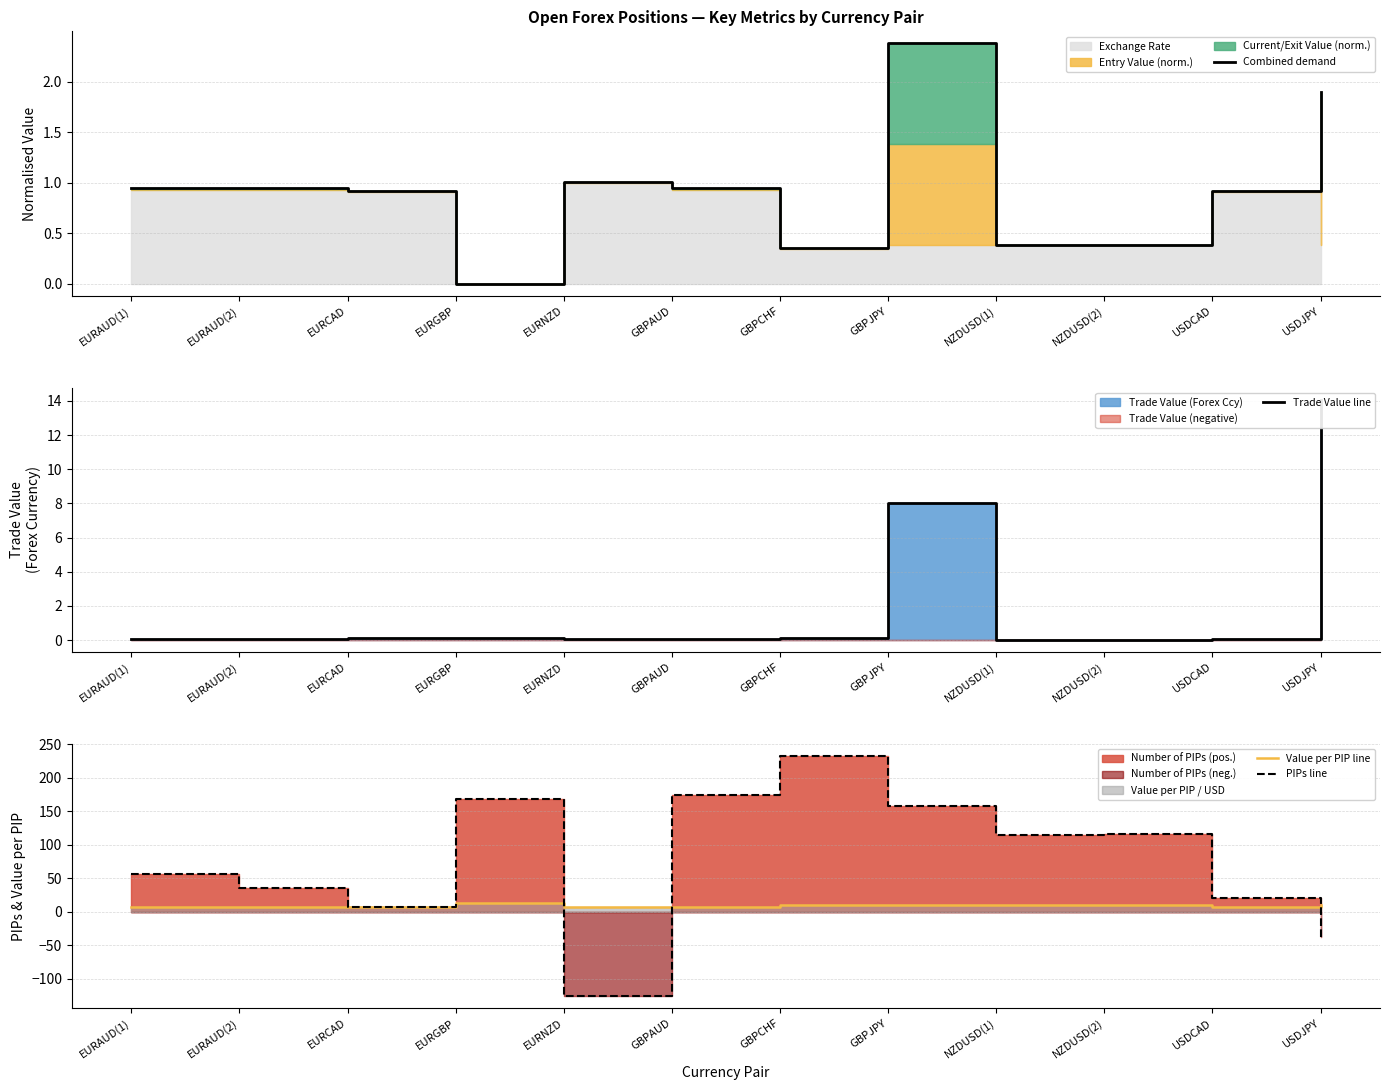

Reading left to right, what are all the values shown in this chart?

Combined demand: EURAUD(1)=0.9	EURAUD(2)=0.9	EURCAD=0.9	EURGBP=0.0	EURNZD=1.0	GBPAUD=0.9	GBPCHF=0.4	GBPJPY=2.4	NZDUSD(1)=0.4	NZDUSD(2)=0.4	USDCAD=0.9	USDJPY=1.9
Trade Value line: EURAUD(1)=0.1	EURAUD(2)=0.1	EURCAD=0.1	EURGBP=0.1	EURNZD=0.1	GBPAUD=0.1	GBPCHF=0.1	GBPJPY=8.0	NZDUSD(1)=0.0	NZDUSD(2)=0.0	USDCAD=0.1	USDJPY=14.1
Value per PIP line: EURAUD(1)=7.5	EURAUD(2)=7.5	EURCAD=7.6	EURGBP=13.0	EURNZD=7.3	GBPAUD=7.5	GBPCHF=10.2	GBPJPY=10.0	NZDUSD(1)=10.0	NZDUSD(2)=10.0	USDCAD=7.6	USDJPY=10.0
PIPs line: EURAUD(1)=56.0	EURAUD(2)=35.0	EURCAD=7.0	EURGBP=169.0	EURNZD=-126.0	GBPAUD=175.0	GBPCHF=233.0	GBPJPY=158.5	NZDUSD(1)=115.0	NZDUSD(2)=117.0	USDCAD=21.0	USDJPY=-37.7